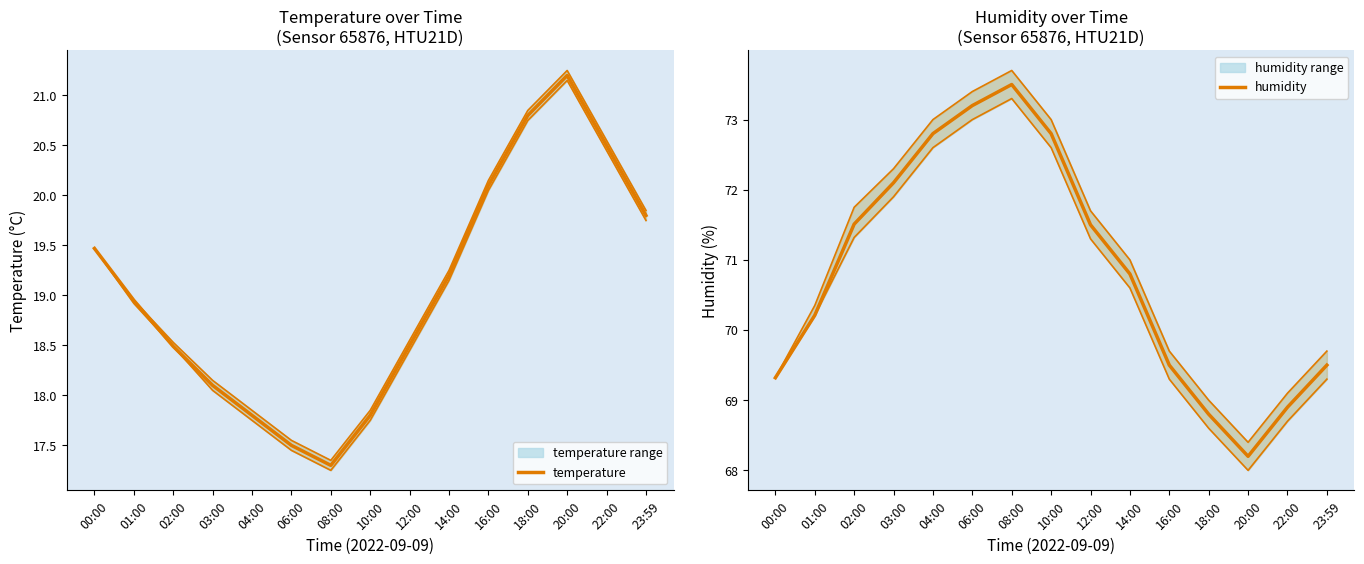

At which category does temperature mean reach its first local peak?

20:00